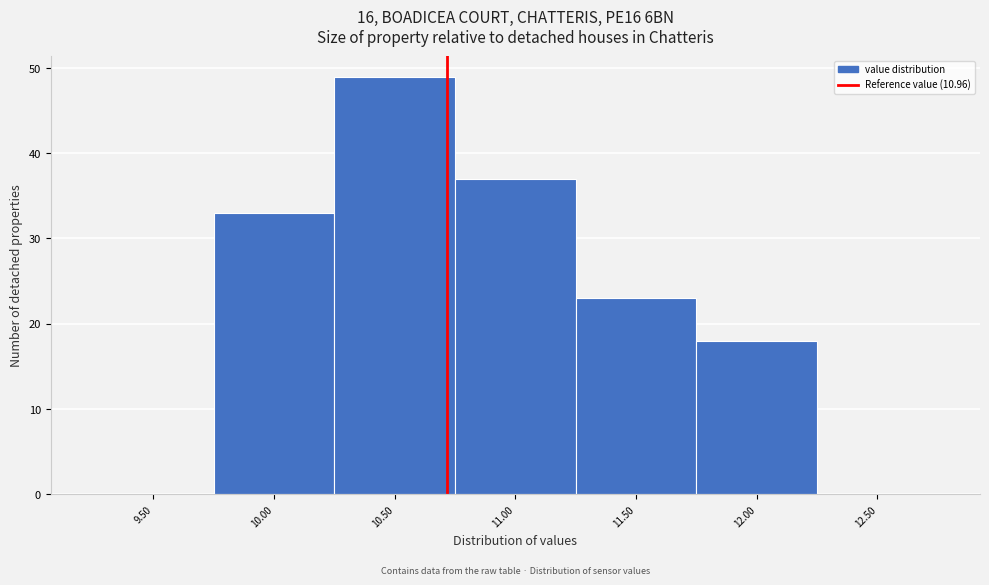

Reading left to right, transcribe all the data shown in this chart.

9.50=0	10.00=33	10.50=49	11.00=37	11.50=23	12.00=18	12.50=0